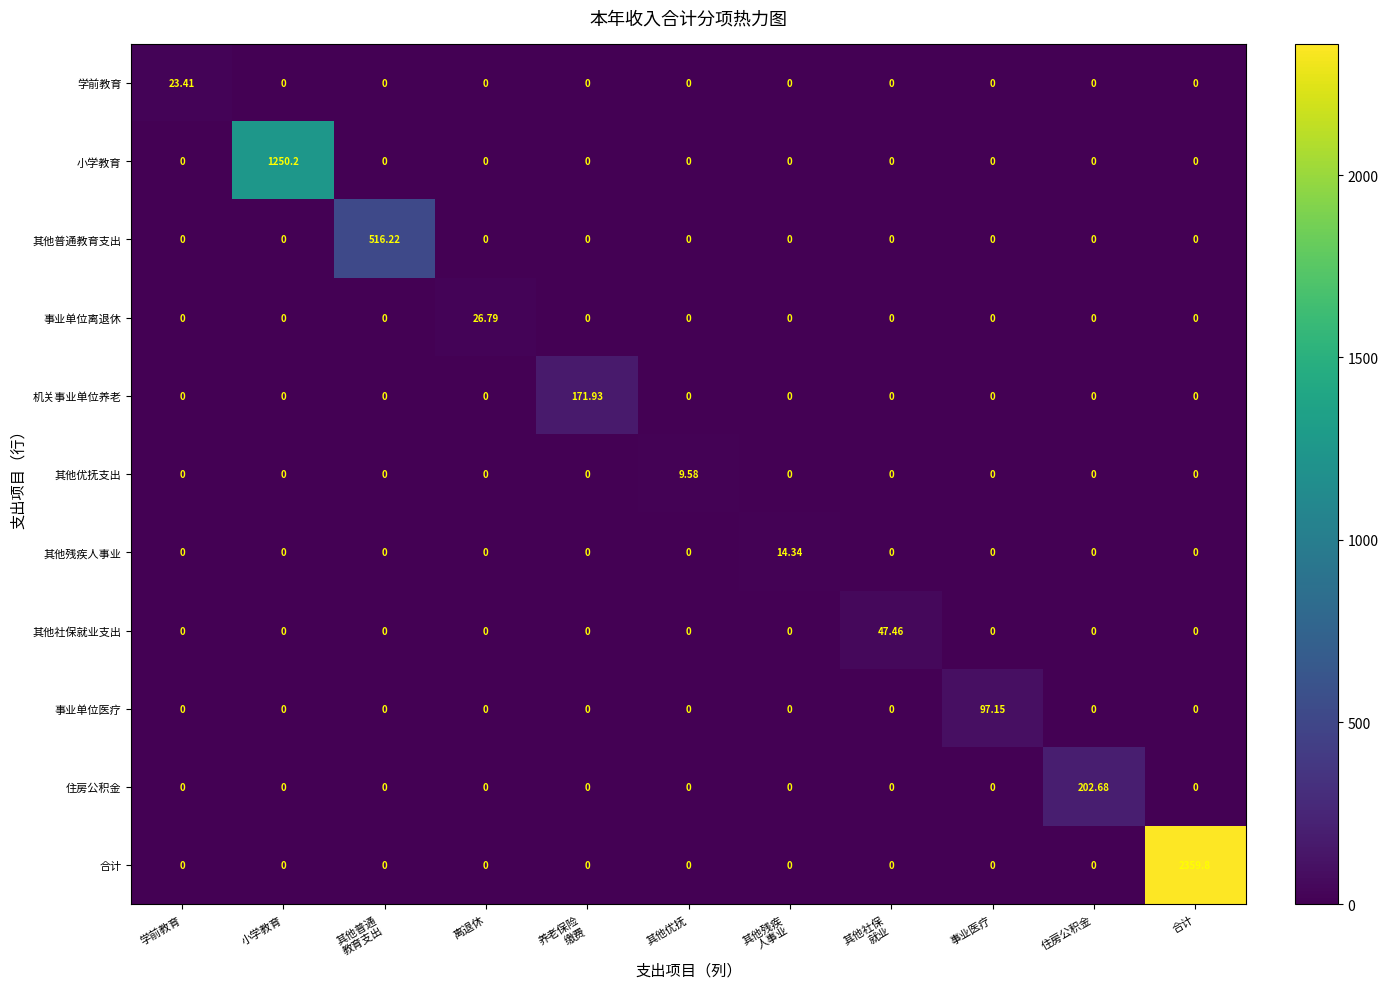

Rank the series by their maximum value, from highest to lowest.

合计, 小学教育, 其他普通教育支出, 住房公积金, 机关事业单位养老, 事业单位医疗, 其他社保就业支出, 事业单位离退休, 学前教育, 其他残疾人事业, 其他优抚支出